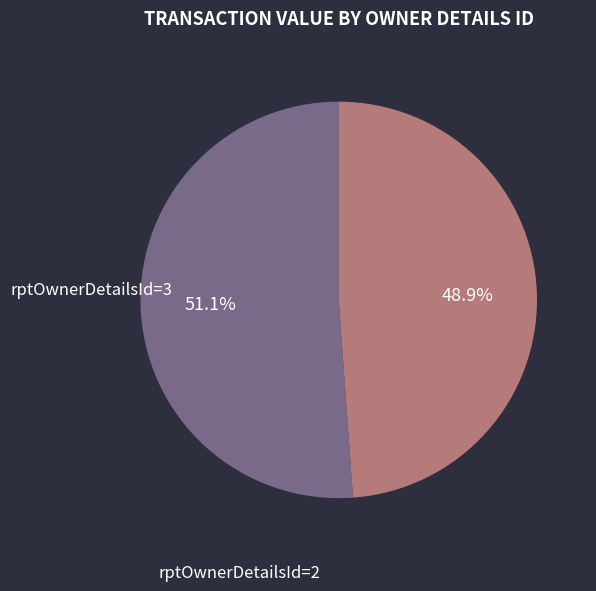

Is there a majority slice in this chart?

Yes